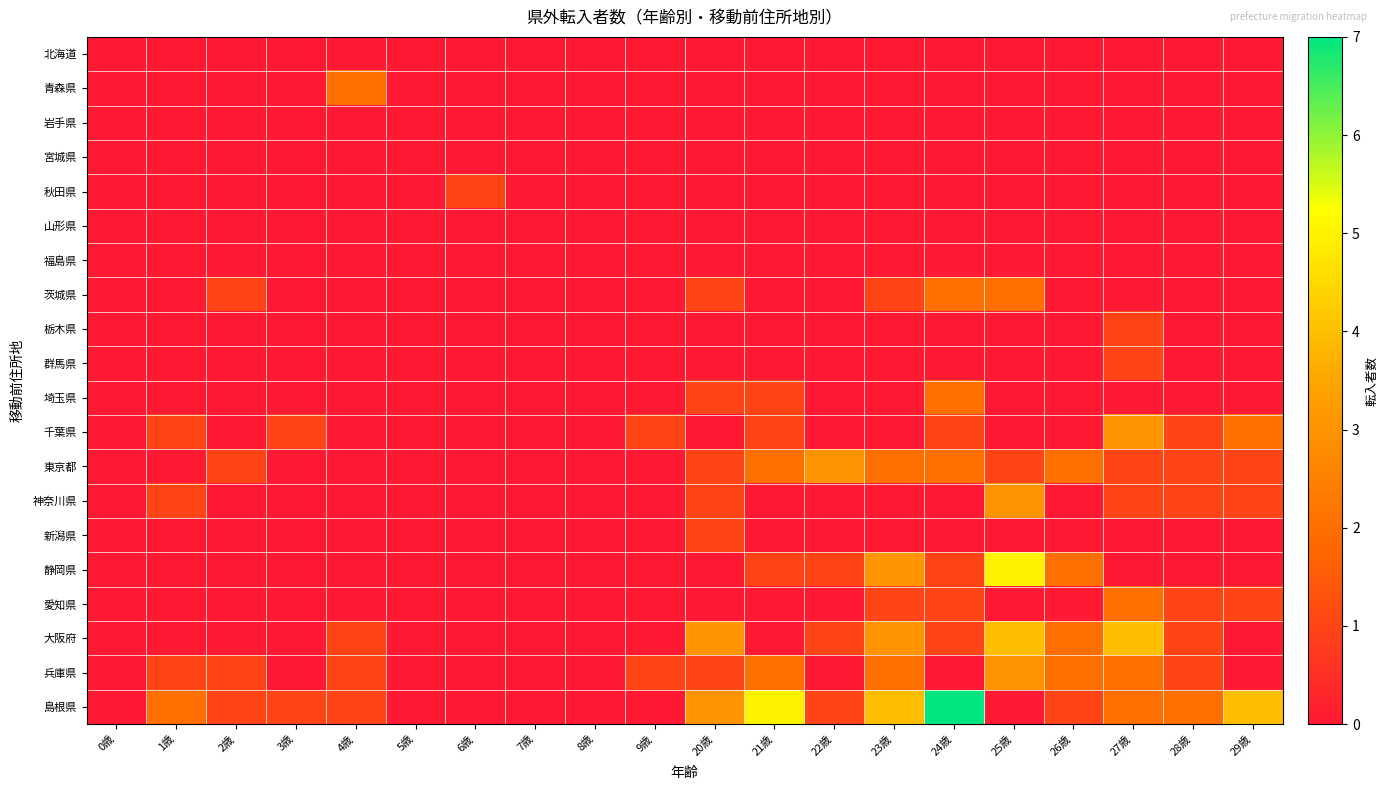

Rank the series by their maximum value, from lowest to highest.

北海道, 岩手県, 宮城県, 山形県, 福島県, 秋田県, 栃木県, 群馬県, 新潟県, 青森県, 茨城県, 埼玉県, 愛知県, 千葉県, 東京都, 神奈川県, 兵庫県, 大阪府, 静岡県, 島根県